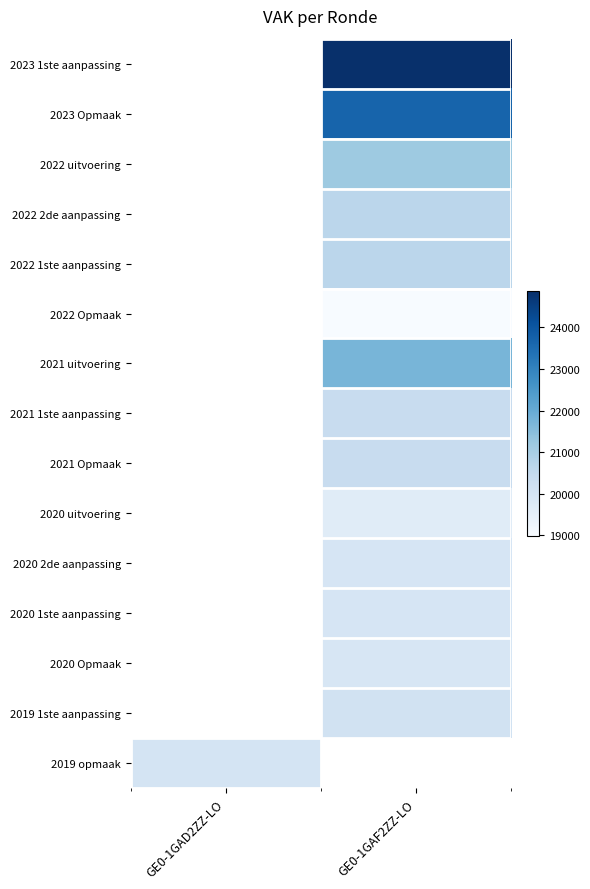

Where is 2019 opmaak nearest to the value 20005?

GE0-1GAD2ZZ-LO